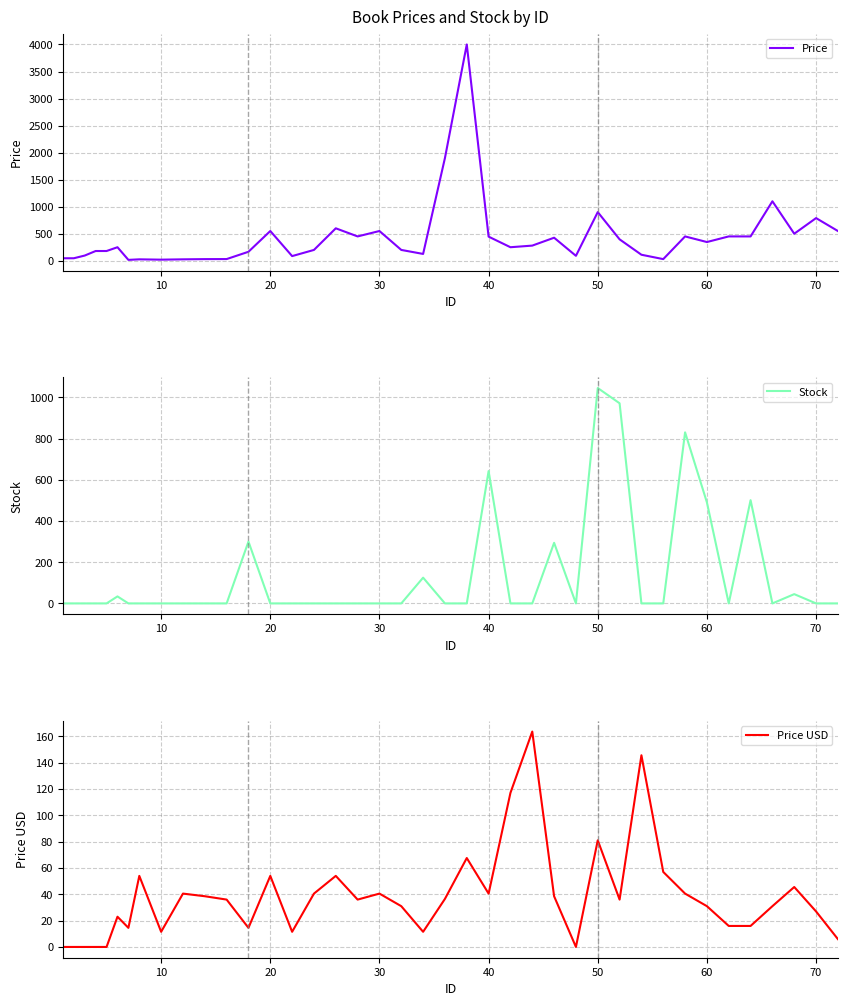

Count the number of data series in this chart.

3